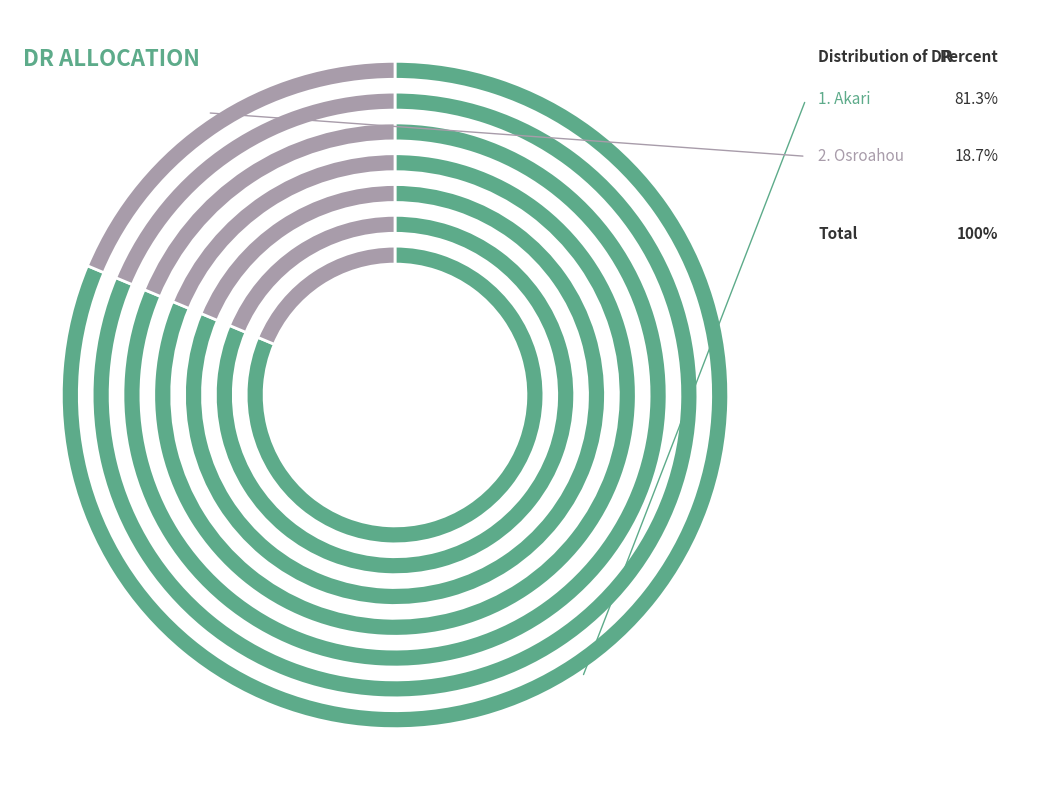

What percentage is the Osroahou slice, to the nearest percent?

19%